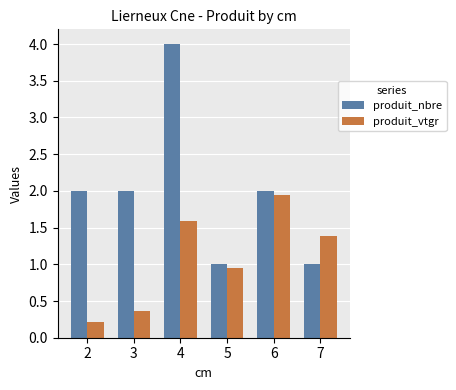

At which category is the sum across all series the highest?

4